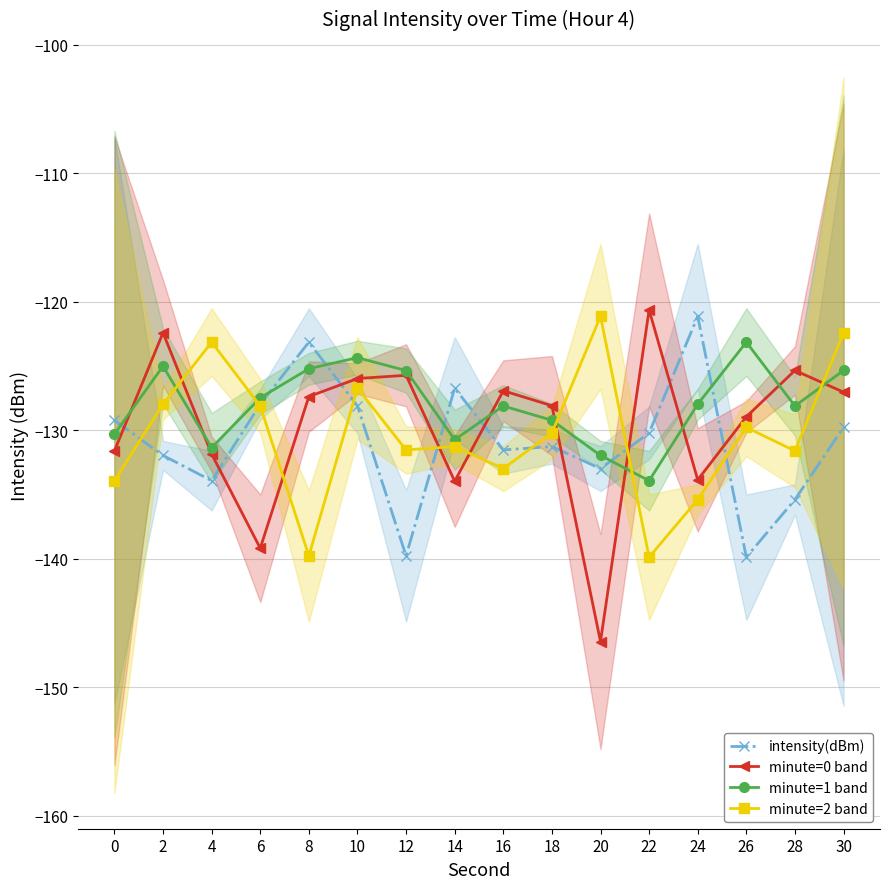

Which label corresponds to the largest value in the chart?

22